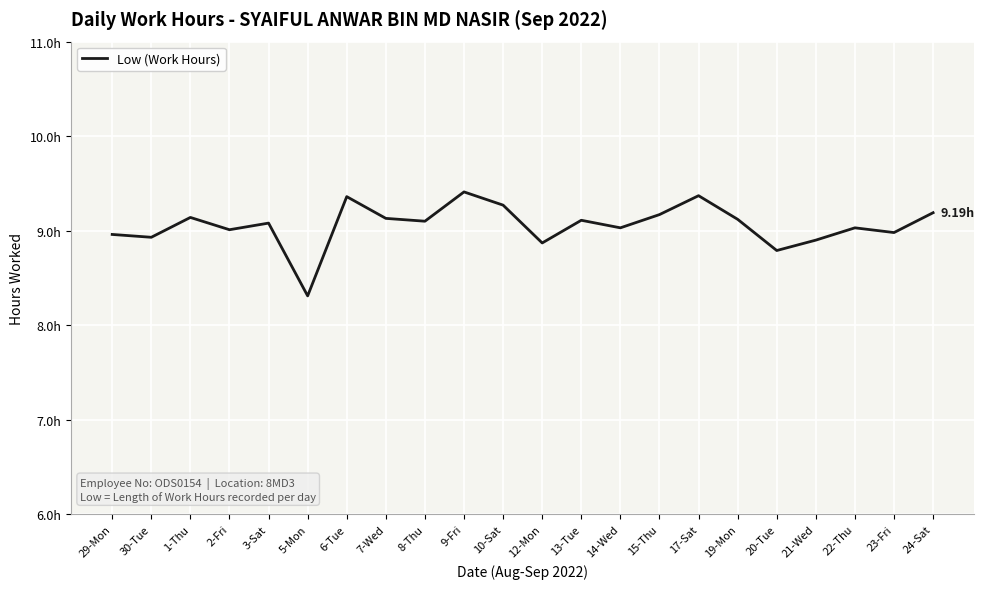

Rank the categories by value from lowest to highest.

5-Mon, 20-Tue, 12-Mon, 21-Wed, 30-Tue, 29-Mon, 23-Fri, 2-Fri, 14-Wed, 22-Thu, 3-Sat, 8-Thu, 13-Tue, 19-Mon, 7-Wed, 1-Thu, 15-Thu, 24-Sat, 10-Sat, 6-Tue, 17-Sat, 9-Fri